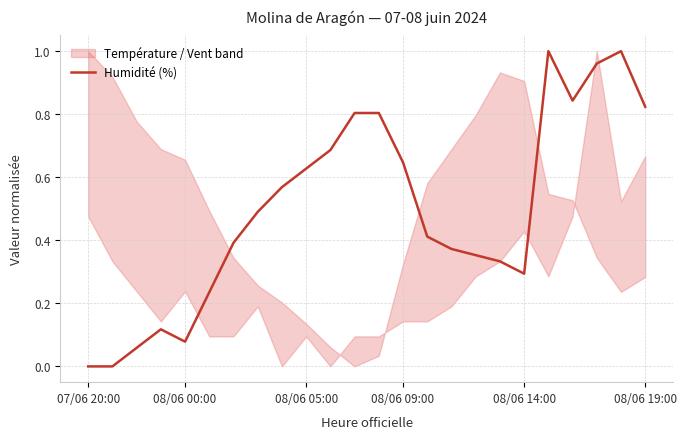

Which has a higher value, 08/06 00:00 or 07/06 20:00?

08/06 00:00